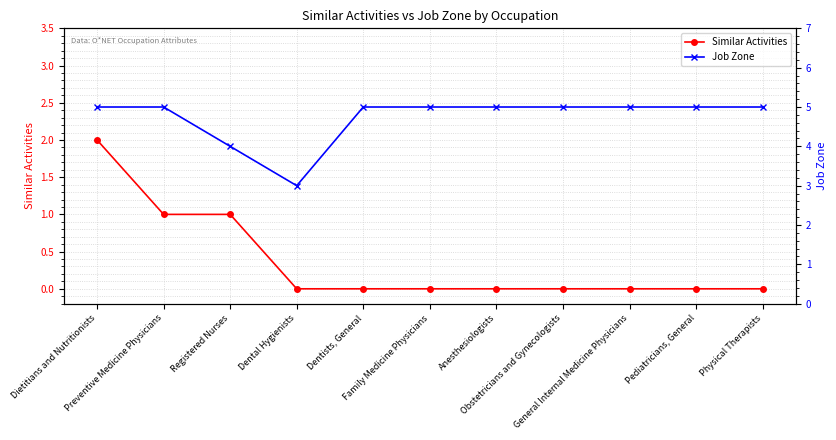

At which label is Similar Activities closest to 1?

Preventive Medicine Physicians